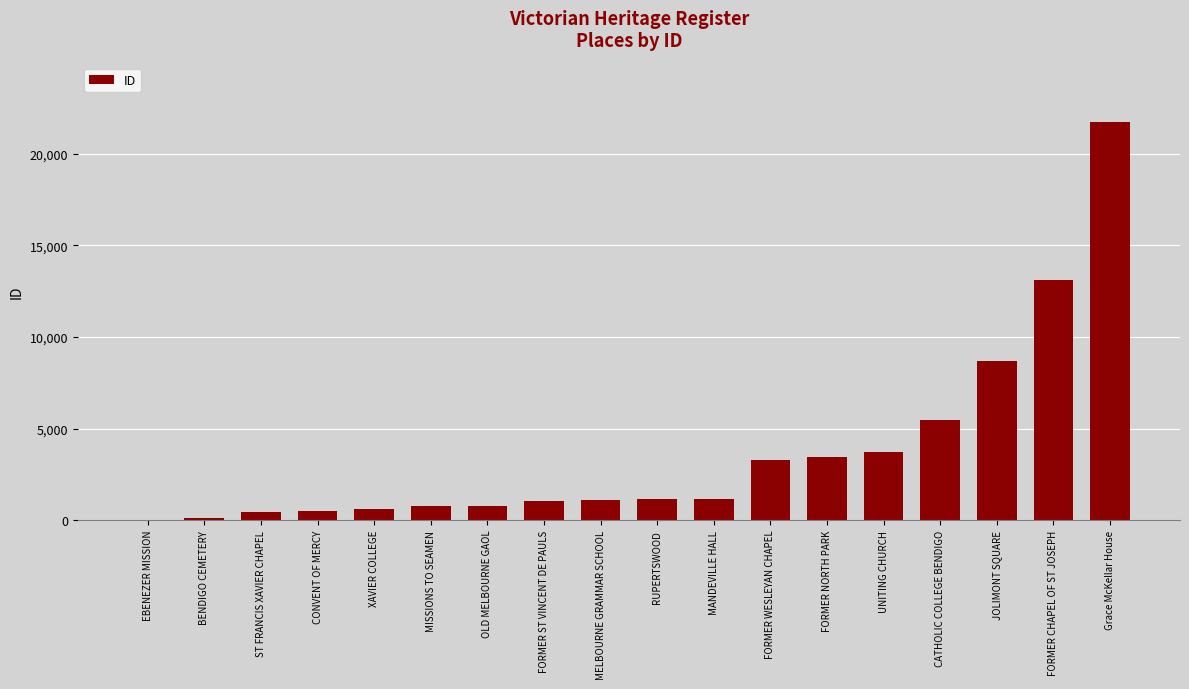

What value does the data have at BENDIGO CEMETERY, to the nearest 50?

100